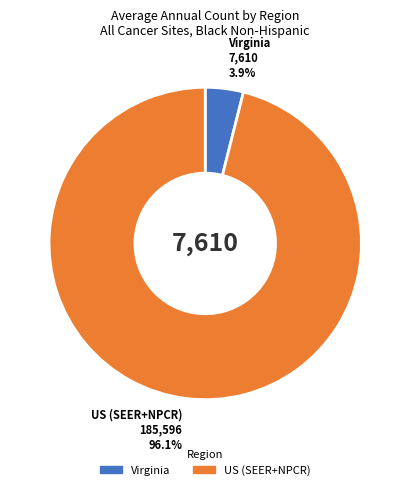

Is it true that Virginia is 10% of the pie?

False